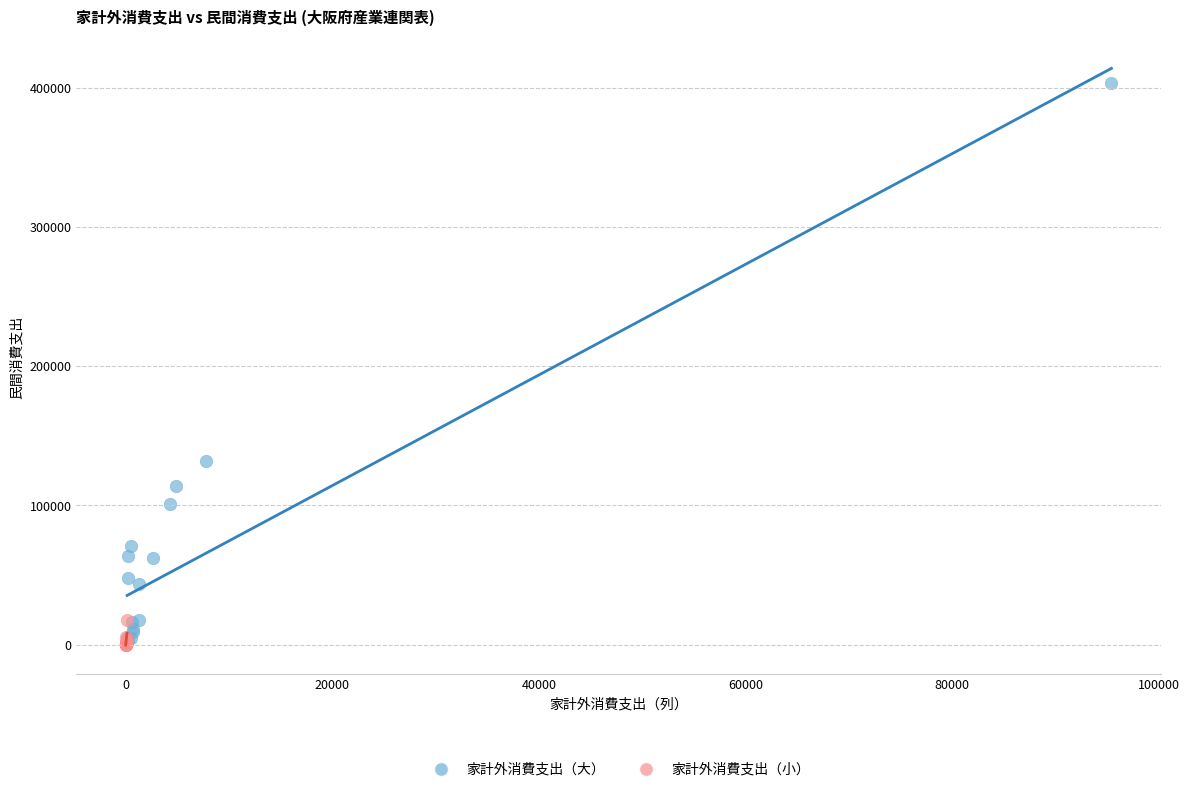

Which series contains the highest Y value?

家計外消費支出（大）